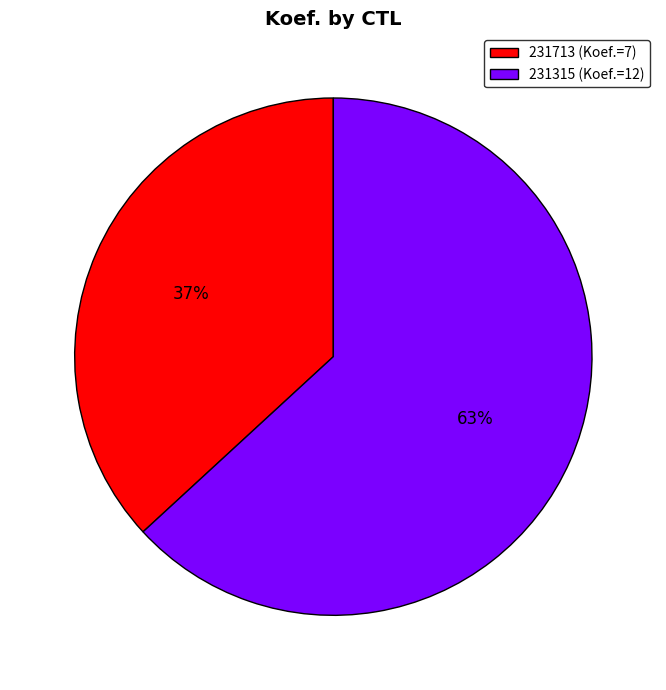

To the nearest percent, what is the difference between the 231713 and 231315 slice percentages?

26%